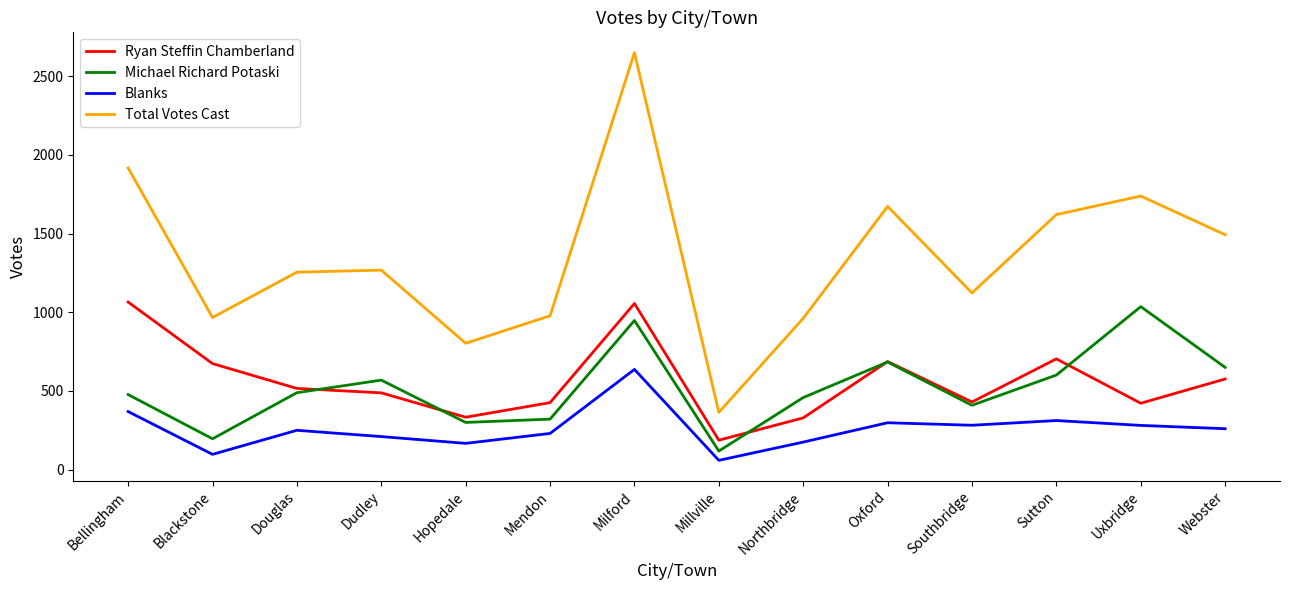

Is the value of Michael Richard Potaski at Blackstone greater than the value of Ryan Steffin Chamberland at Webster?

No